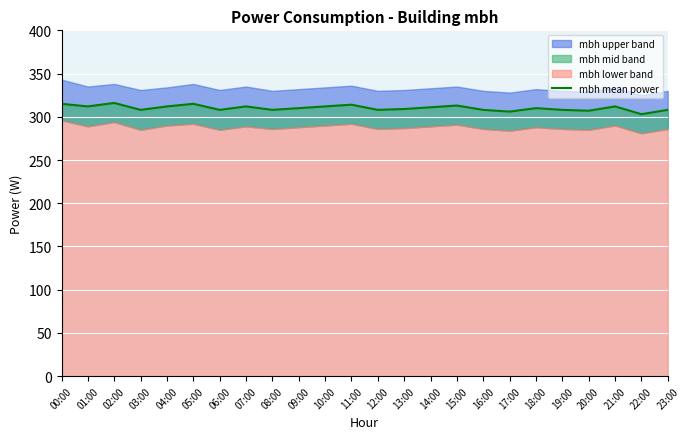

Between 14:00 and 18:00, which is larger?

14:00